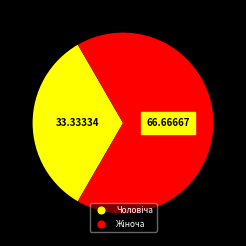

To the nearest percent, what portion does Жіноча represent?

67%